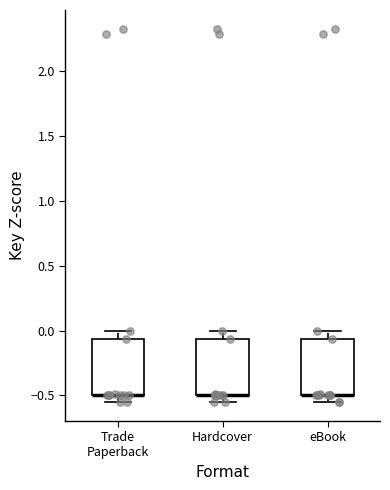

Reading left to right, read every box against the y-axis: the position of its median line, the range the box covers, and the ends of its whiskers. The values are not printed on the chart, so give them approximately, as read against the axis.

Trade Paperback: median -0.50 (drawn on the box's lower edge), box -0.50 to -0.05, whiskers -0.55 to 0.00
Hardcover: median -0.50 (drawn on the box's lower edge), box -0.50 to -0.05, whiskers -0.55 to 0.00
eBook: median -0.50 (drawn on the box's lower edge), box -0.50 to -0.05, whiskers -0.55 to 0.00